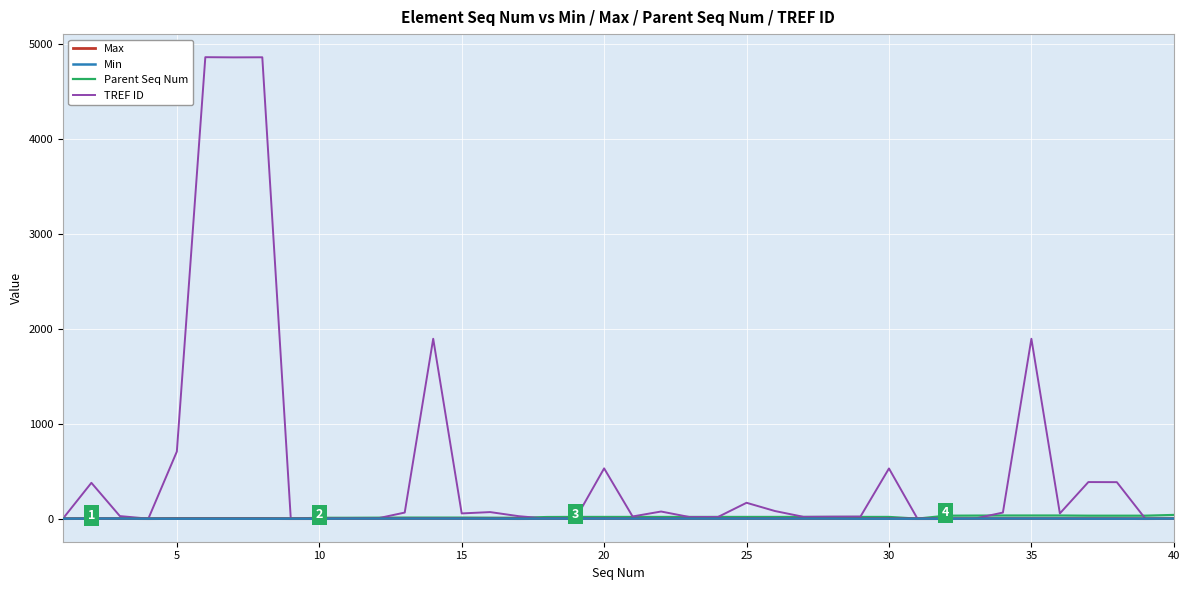

Which series has the largest range (max minus min)?

TREF ID